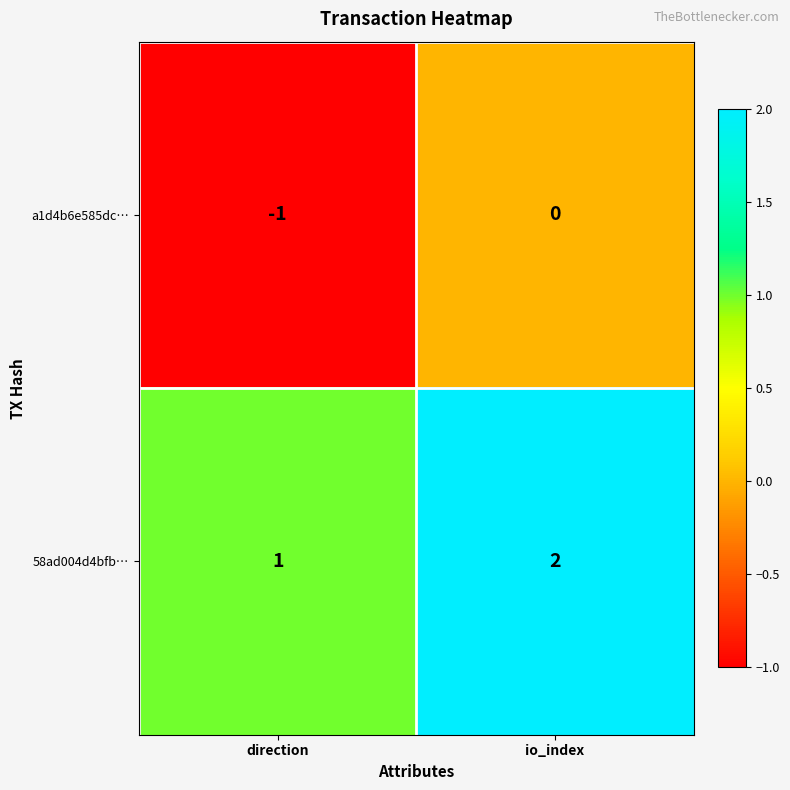

The value of 58ad004d4bfb… at io_index is 1. True or false?

False